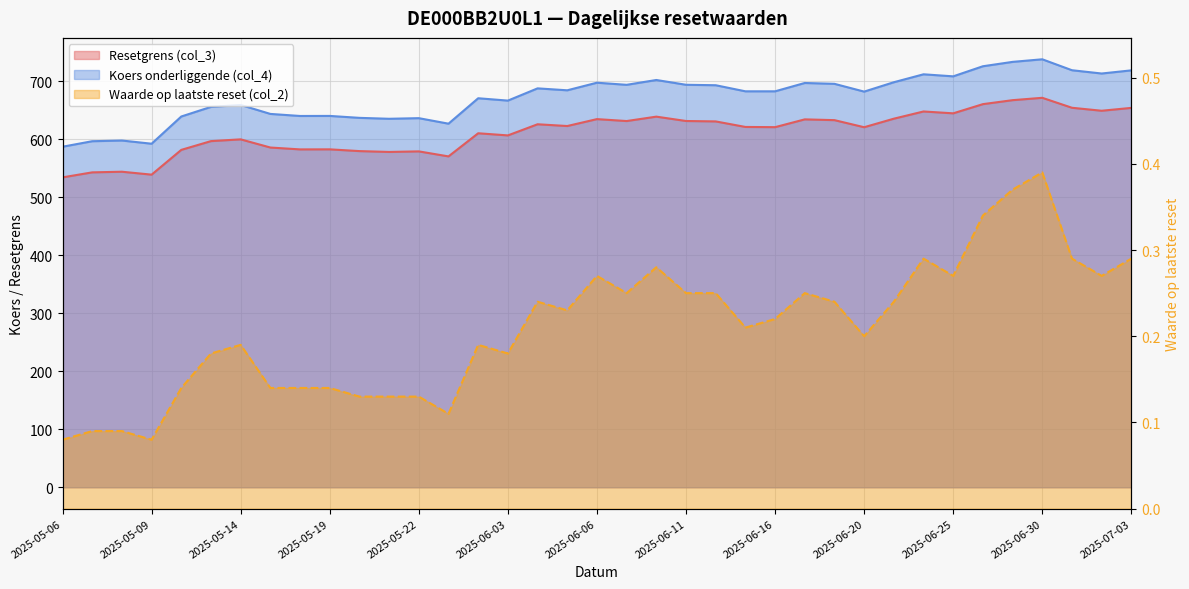

What is the maximum value for Koers onderliggende (col_4)?

738.1